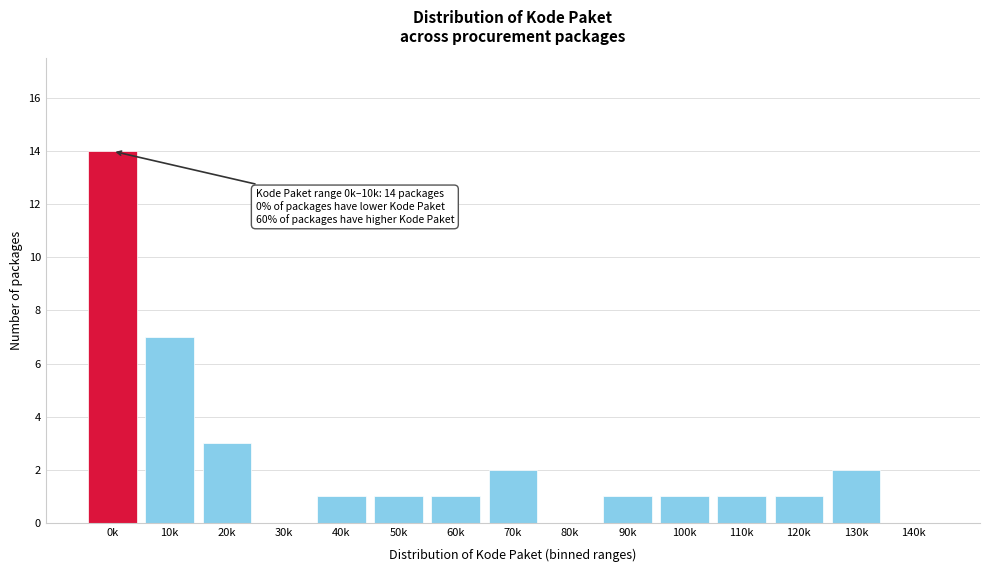

Reading left to right, extract all data points from this chart.

0k=14	10k=7	20k=3	30k=0	40k=1	50k=1	60k=1	70k=2	80k=0	90k=1	100k=1	110k=1	120k=1	130k=2	140k=0